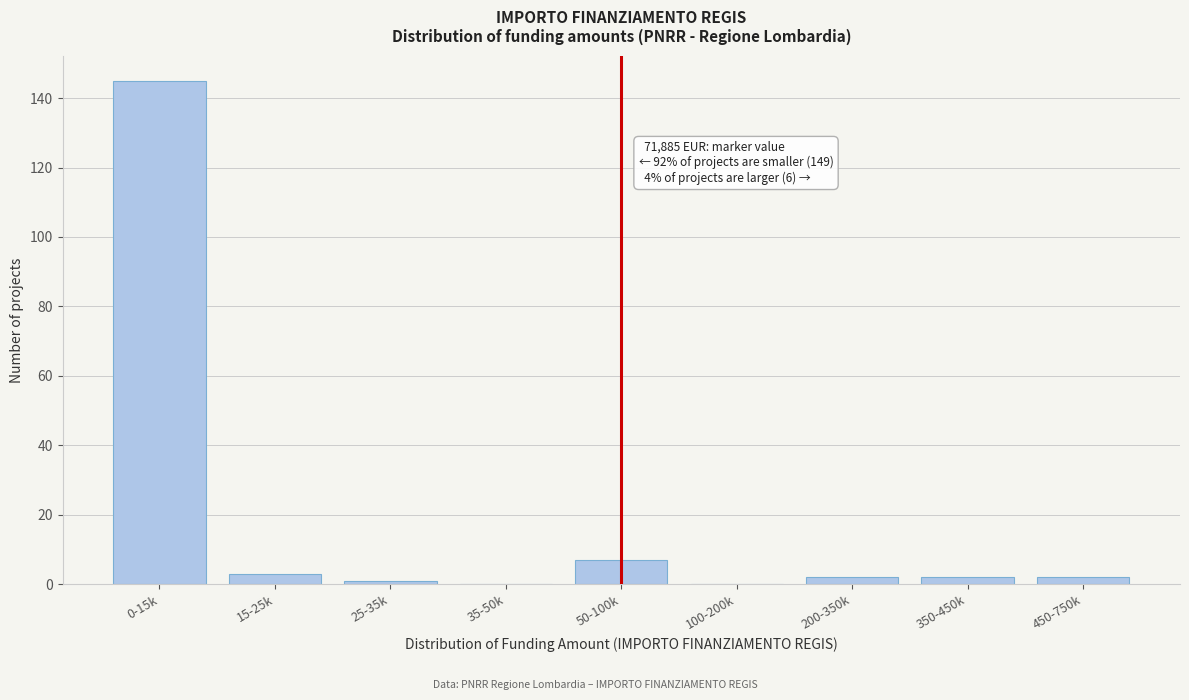

Reading left to right, what are all the values shown in this chart?

0-15k=145	15-25k=3	25-35k=1	35-50k=0	50-100k=7	100-200k=0	200-350k=2	350-450k=2	450-750k=2